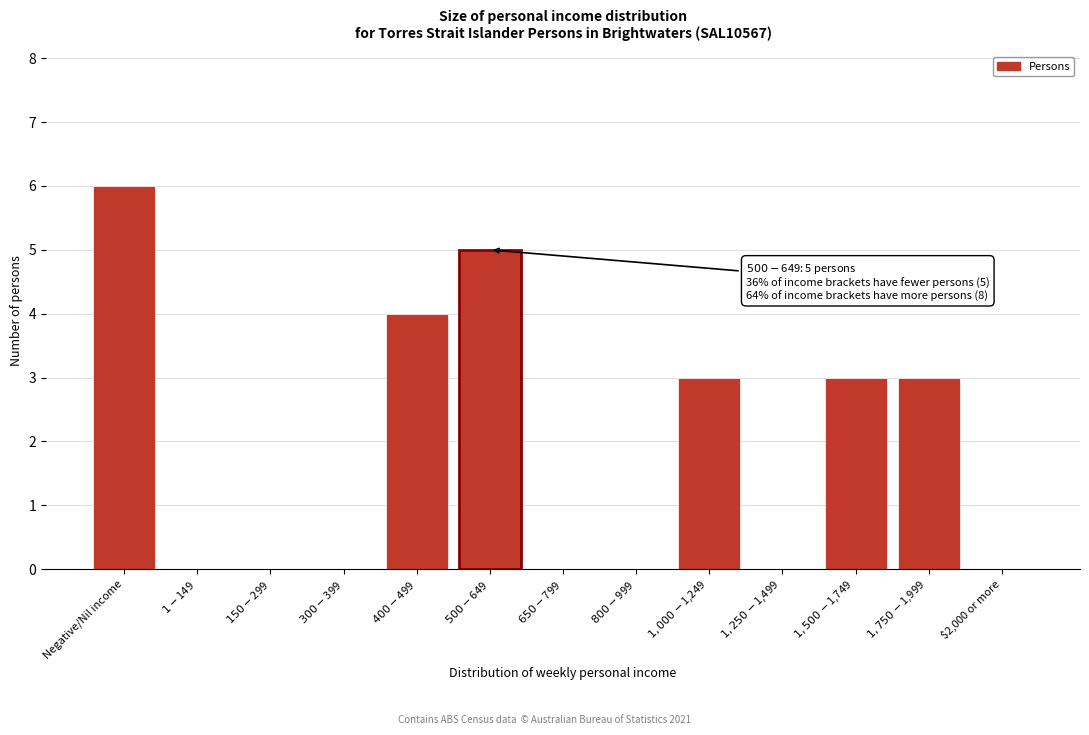

Which label corresponds to the largest value in the chart?

Negative/Nil income